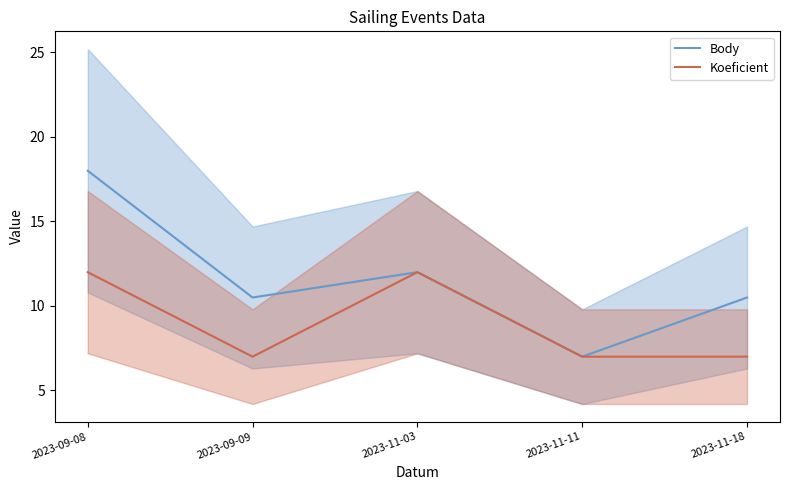

Reading right to left, extract all data points from this chart.

Body: 10.5	7.0	12.0	10.5	18.0
Koeficient: 7.0	7.0	12.0	7.0	12.0